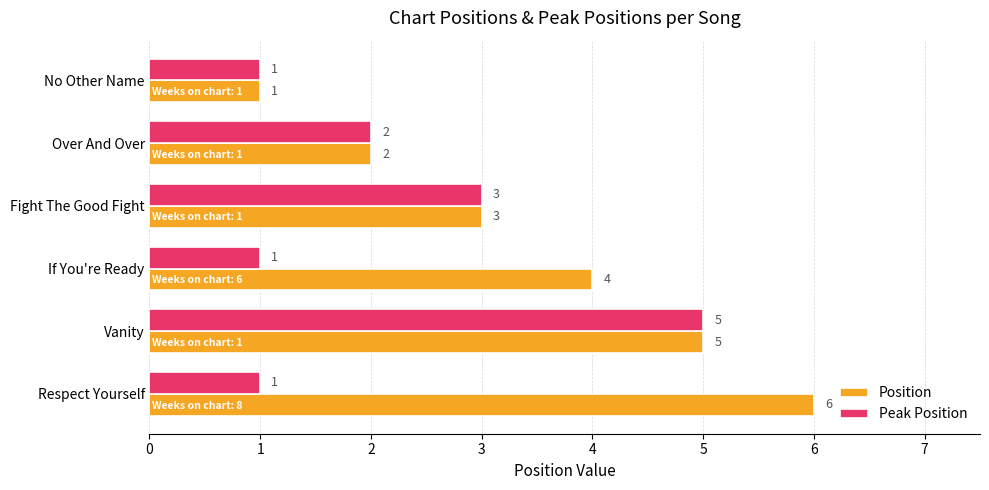

At which category is the sum across all series the highest?

Vanity